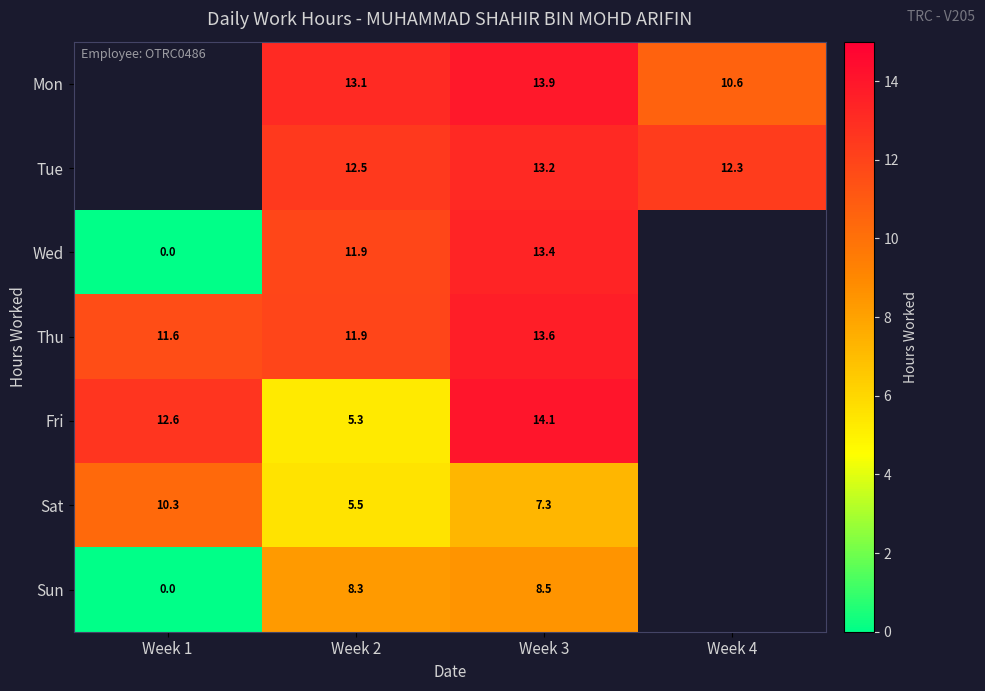

How many values in the Wed series exceed 13?

1